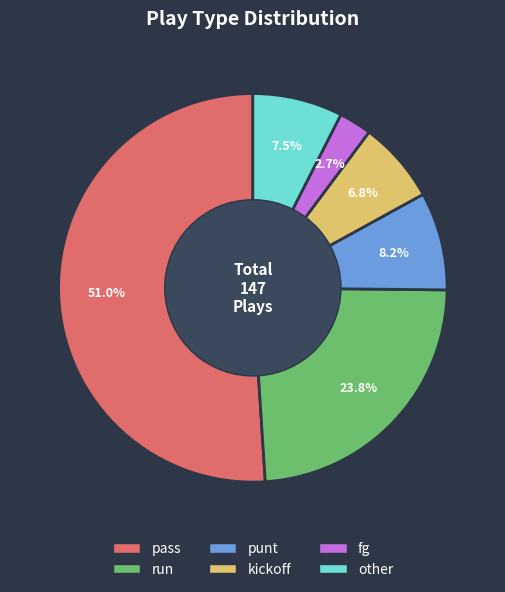

To the nearest percent, what portion does kickoff represent?

7%